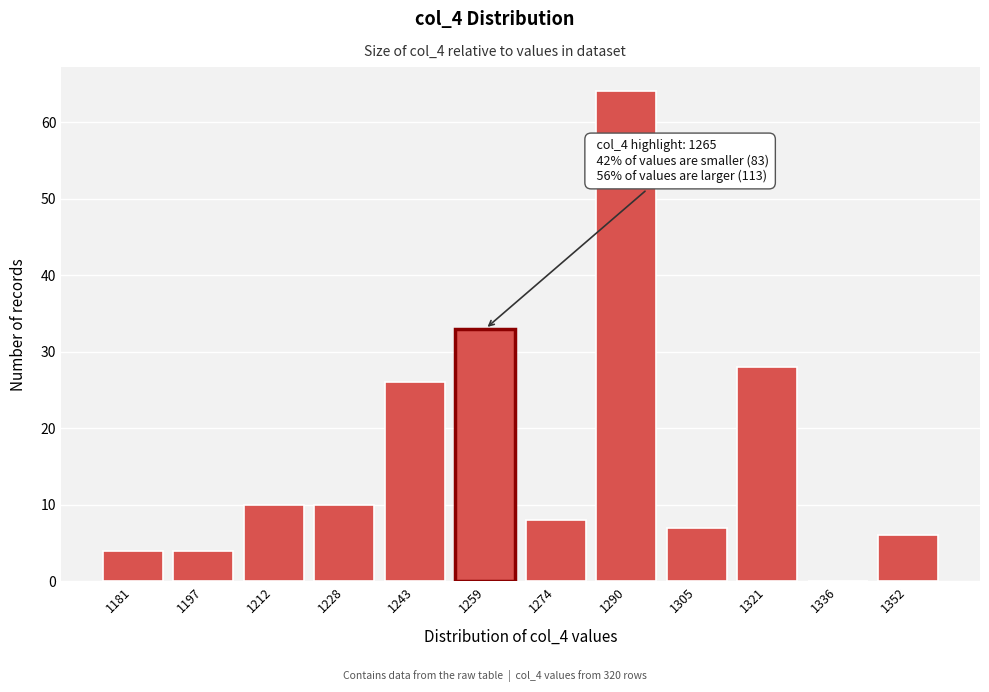

Reading right to left, list all the values displayed in this chart.

1352=6	1336=0	1321=28	1305=7	1290=64	1274=8	1259=33	1243=26	1228=10	1212=10	1197=4	1181=4